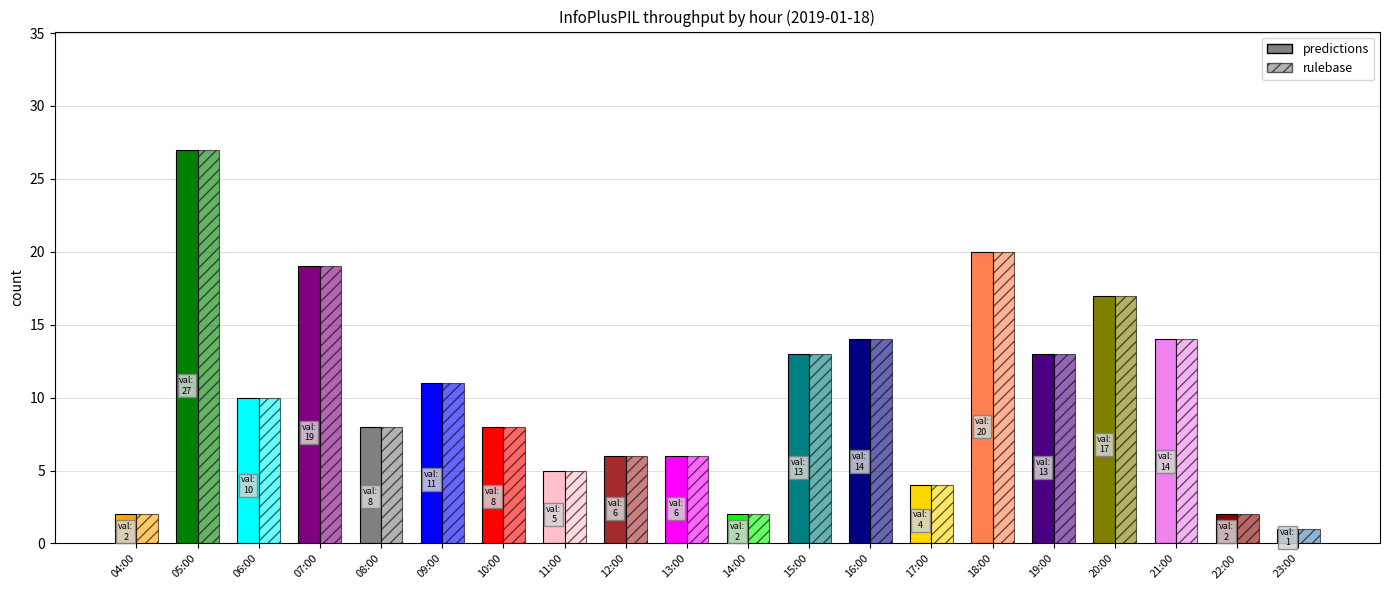

True or false: rulebase has a value of 7 at 11:00.

False